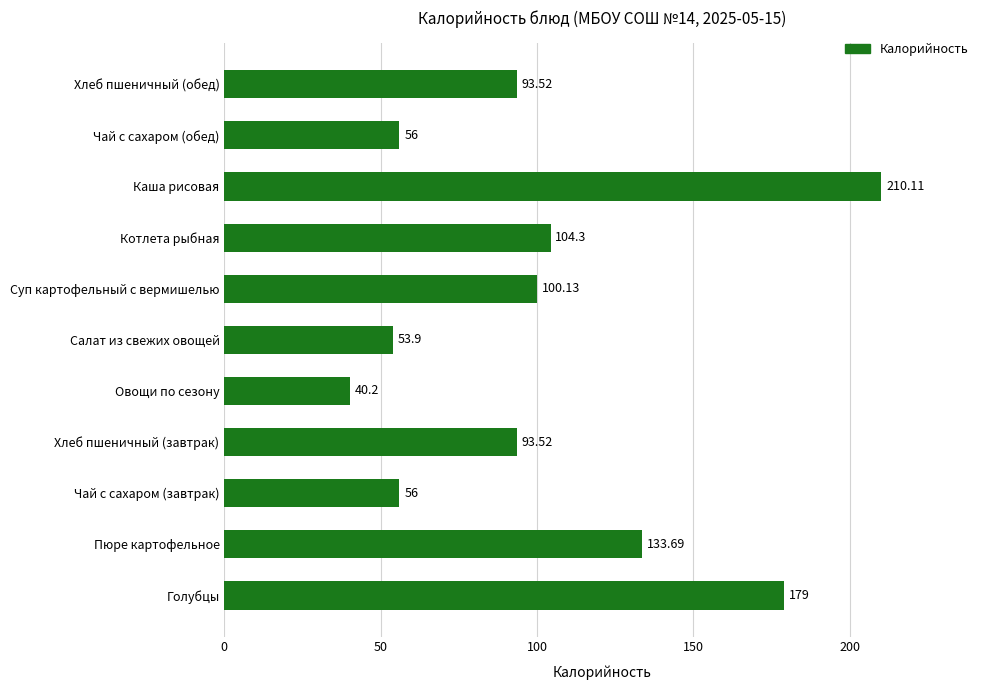

What is the sum of all values?

1120.4